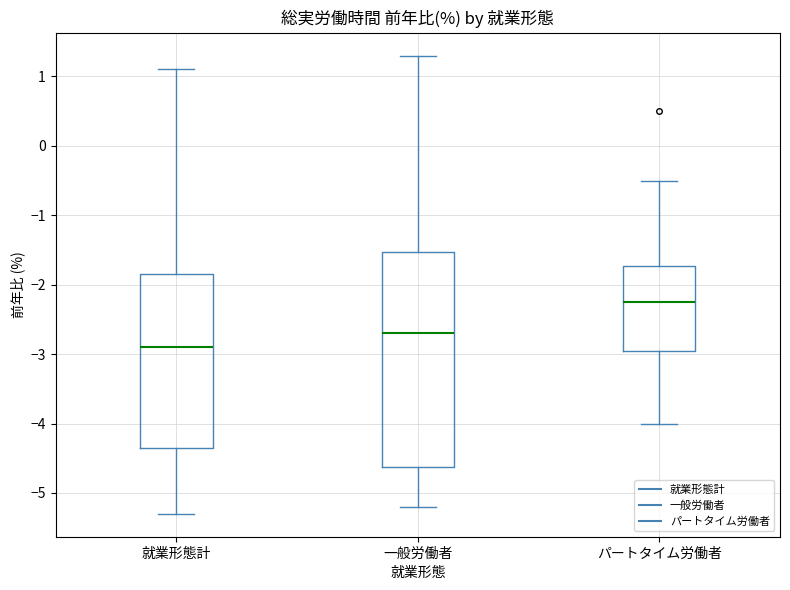

Which box has the highest median line?

パートタイム労働者